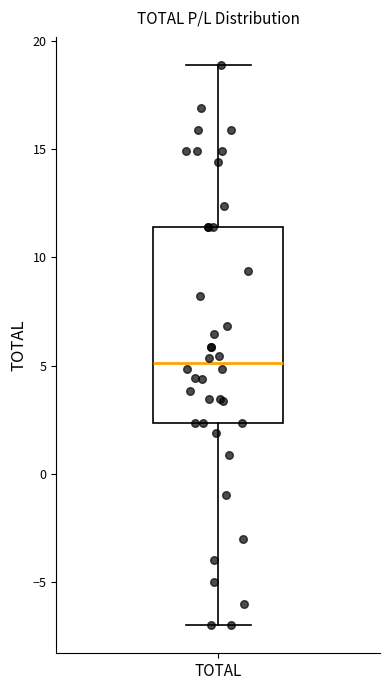

Transcribe this box plot: give where the median line is, the range the box spans, and where the two whiskers end, as read against the y-axis. The values are not printed on the chart, so give them approximately, as read against the axis.

median 5.0, box 2.5 to 11.5, whiskers -7.0 to 19.0